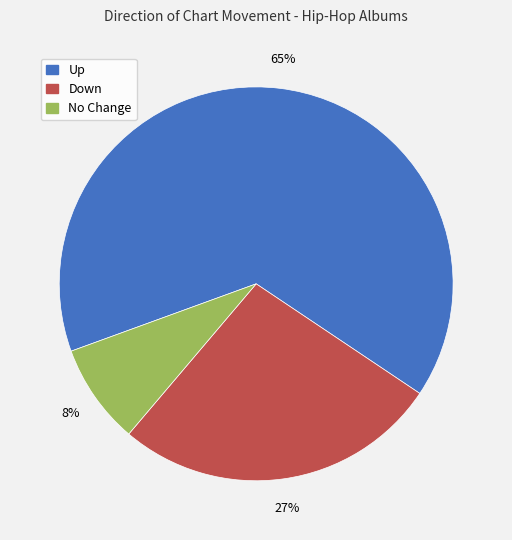

True or false: Up accounts for 65% of the total.

True